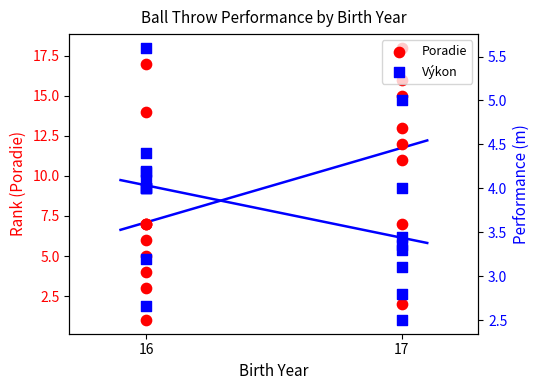

Which series has the largest total across all categories?

Poradie